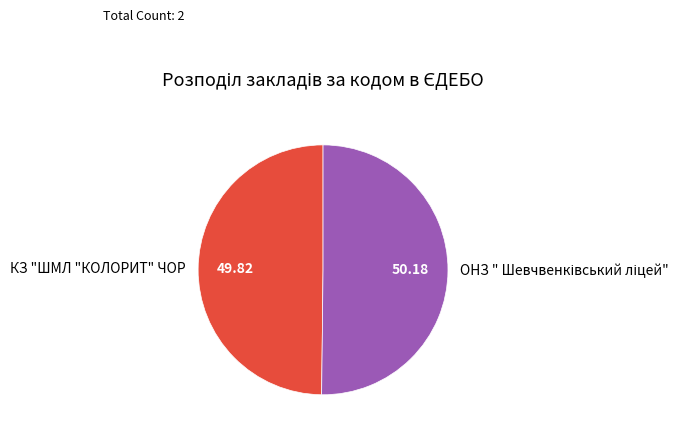

Is there any slice that represents more than half of the pie?

Yes